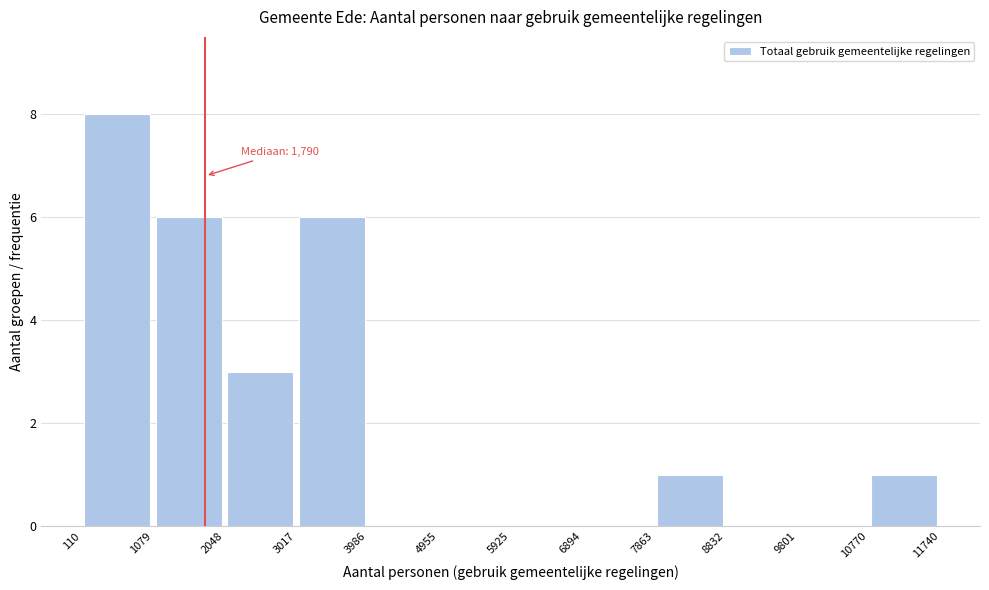

Which range on the x-axis has the tallest bar?

110 to 1079